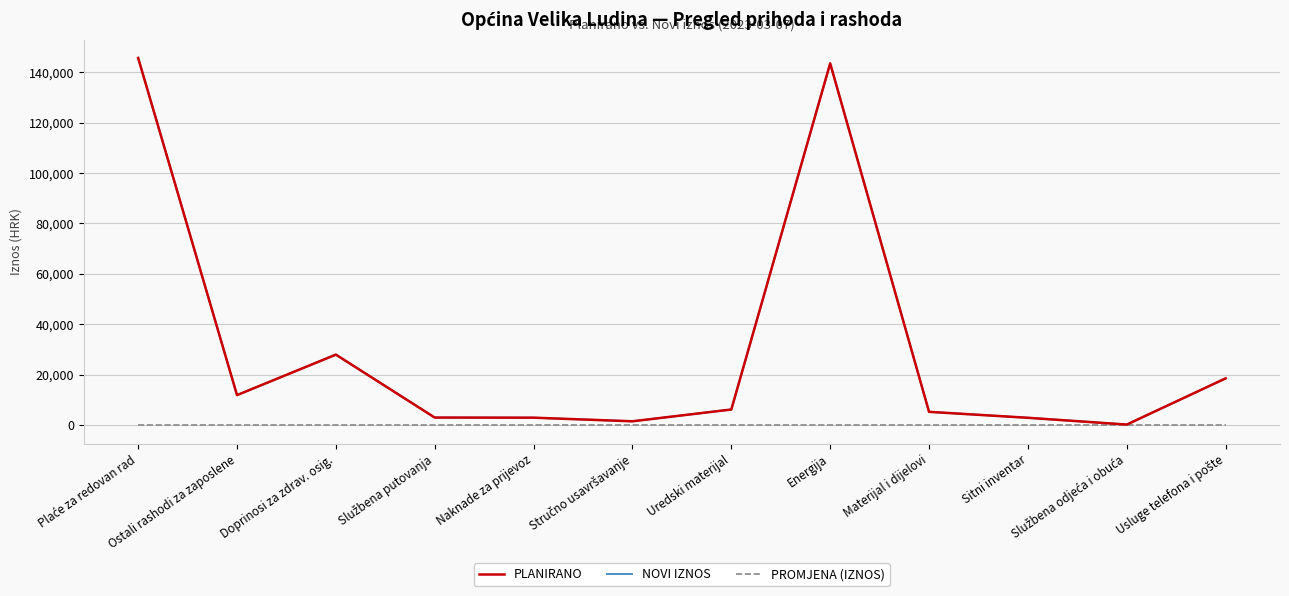

What is the difference between the highest and lowest values at Materijal i dijelovi?

5315